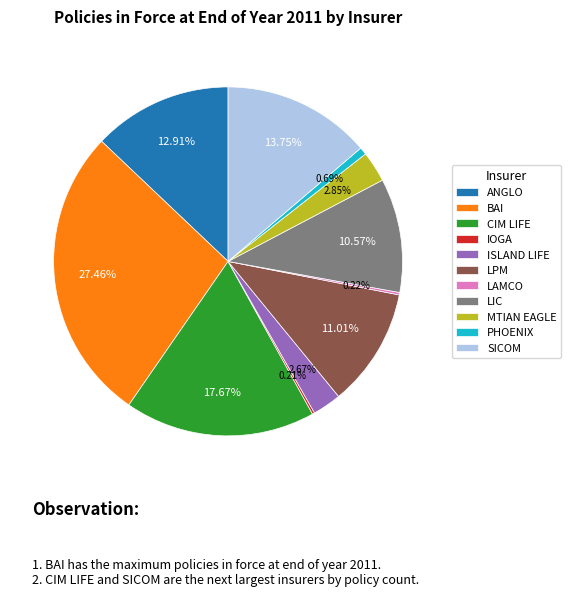

Which slice is the largest?

BAI